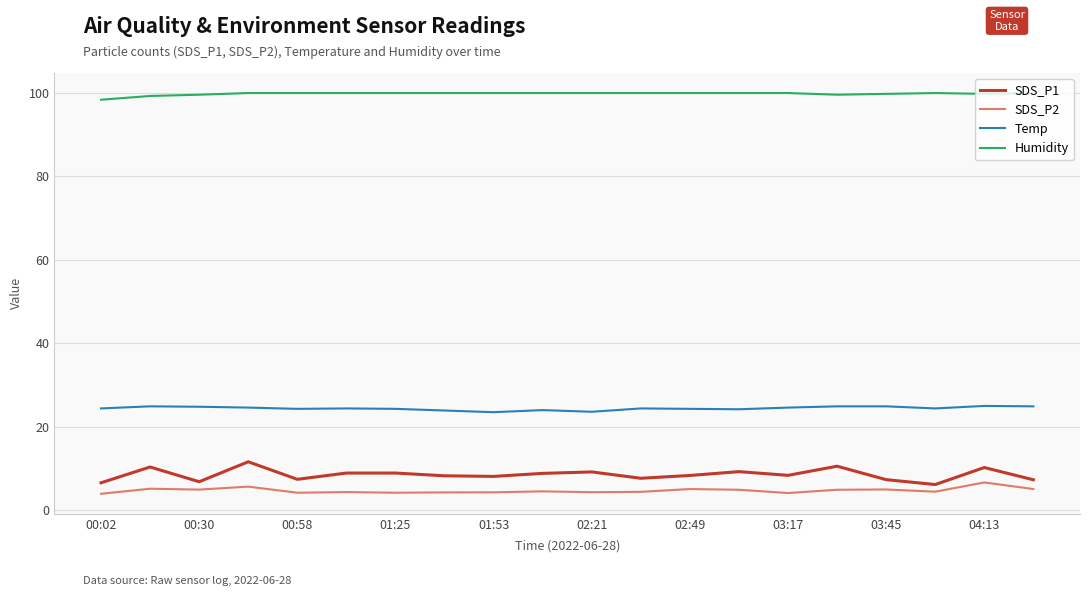

Which series has the widest spread of values?

SDS_P1